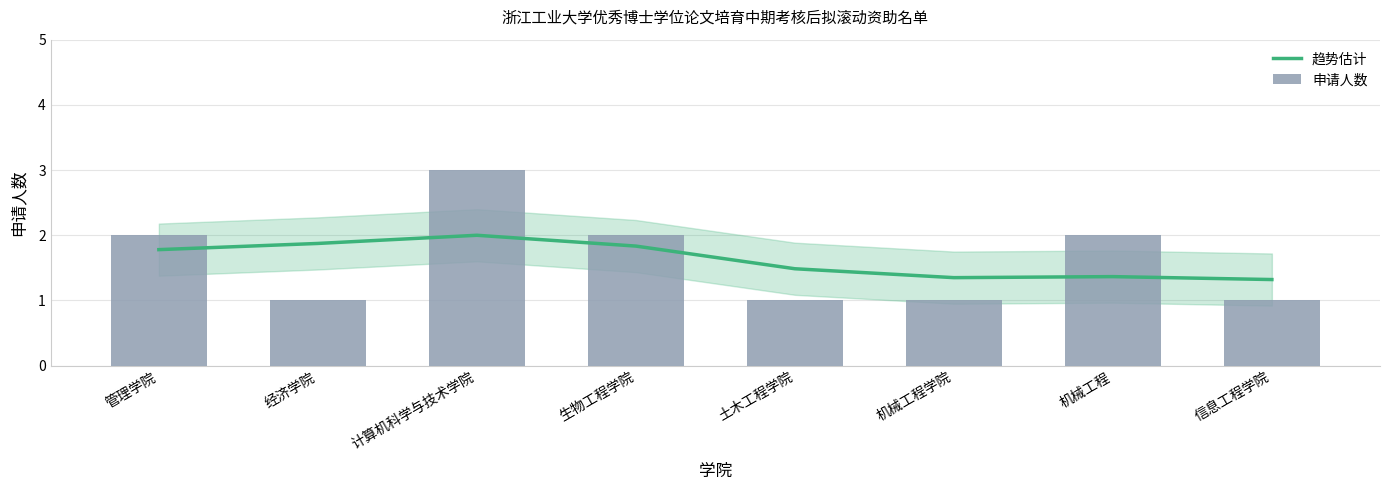

What is the highest value of the 趋势估计 series?

2.0